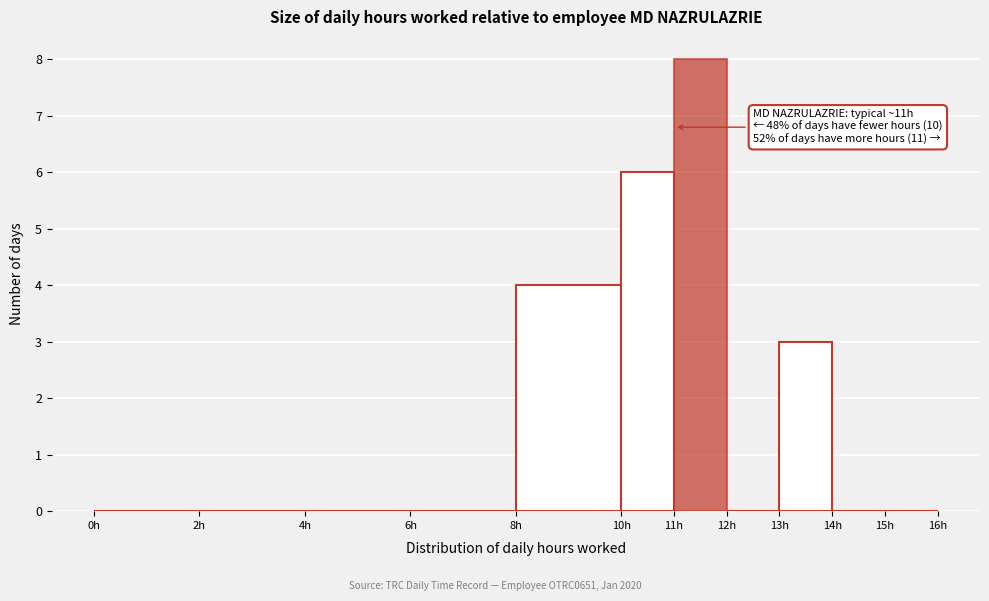

Over which range of the x-axis is the bar tallest?

11 to 12